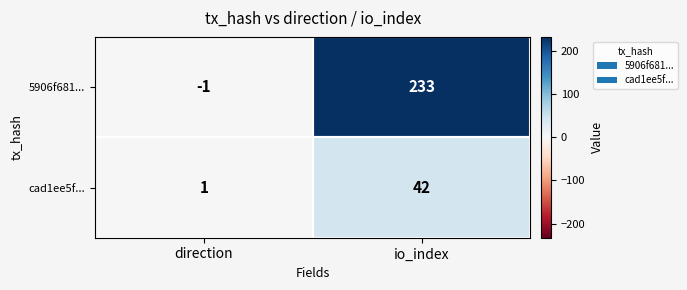

Which series has the largest total across all categories?

5906f681...